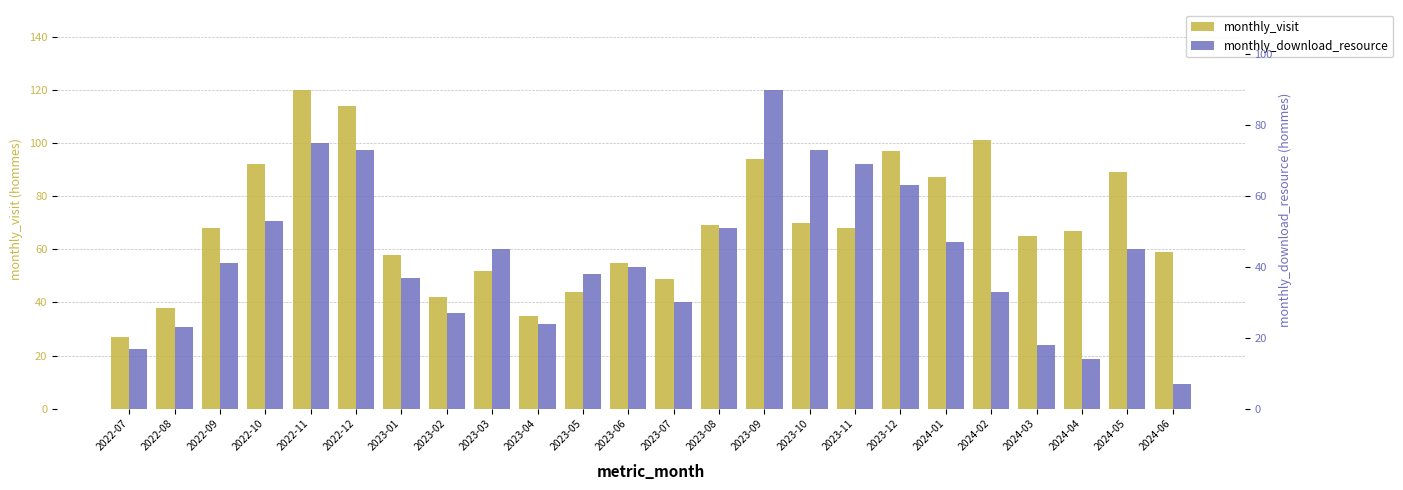

At 2023-08, list the series in order from smallest to largest.

monthly_download_resource, monthly_visit